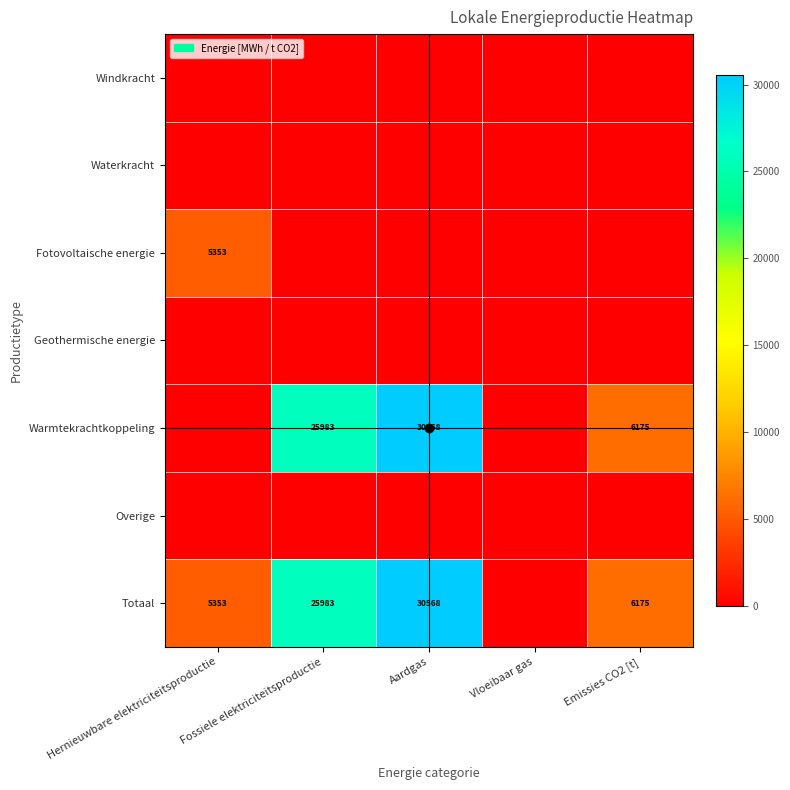

Which series has the largest range (max minus min)?

Warmtekrachtkoppeling